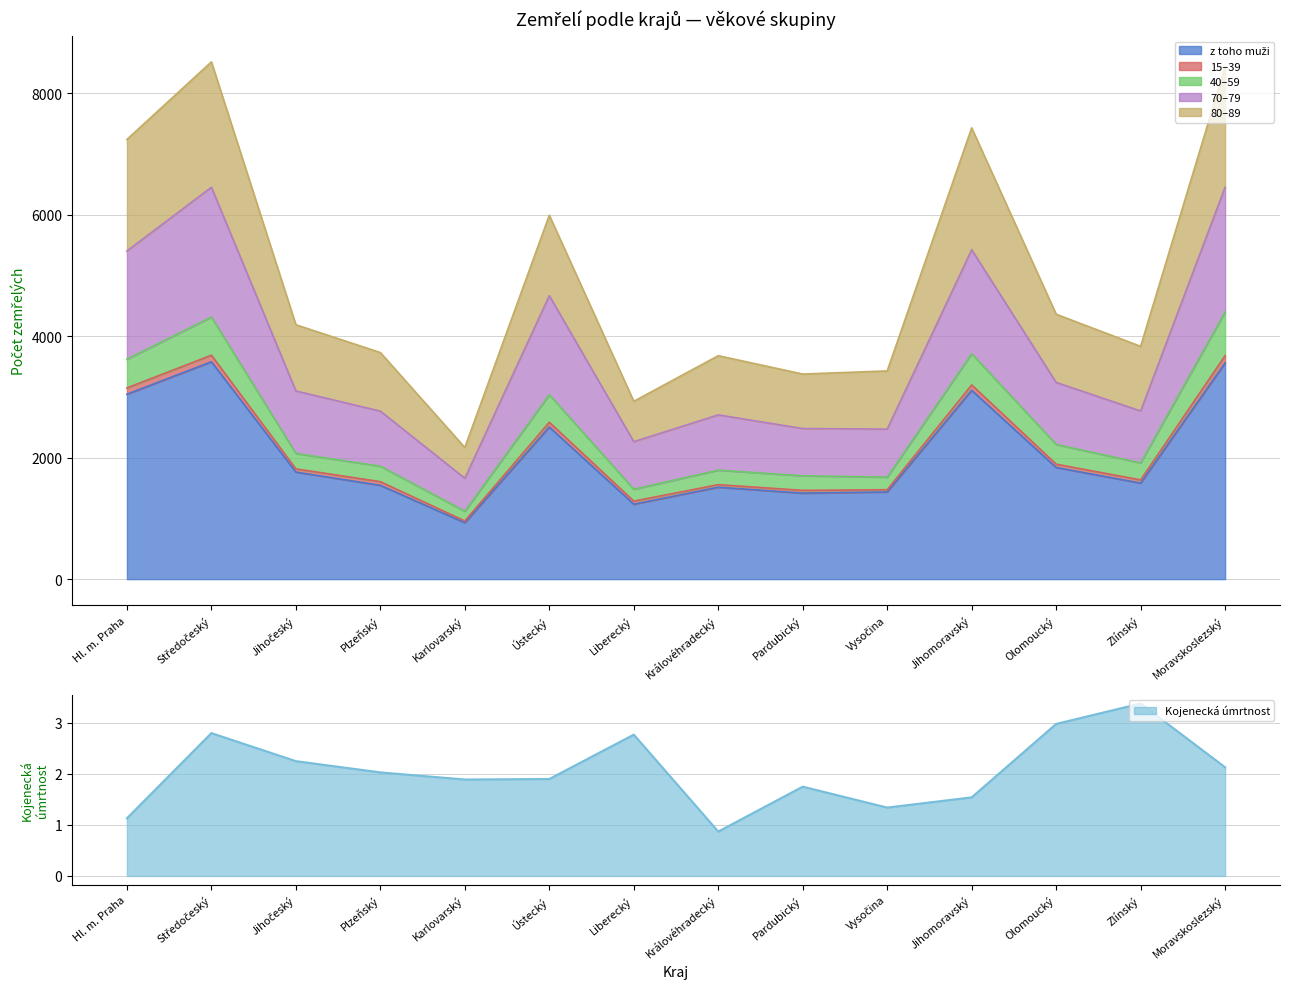

What is the sum of the z toho muži values at Vysočina and Olomoucký?

3275.0